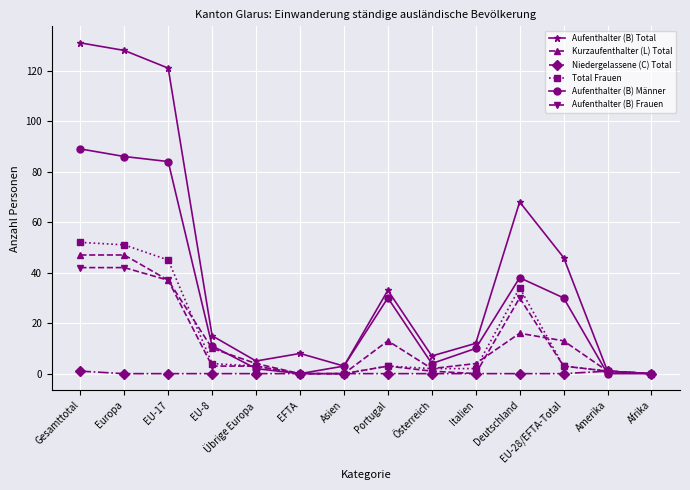

What is the value of the Aufenthalter (B) Männer point at the 11th from the left?

38